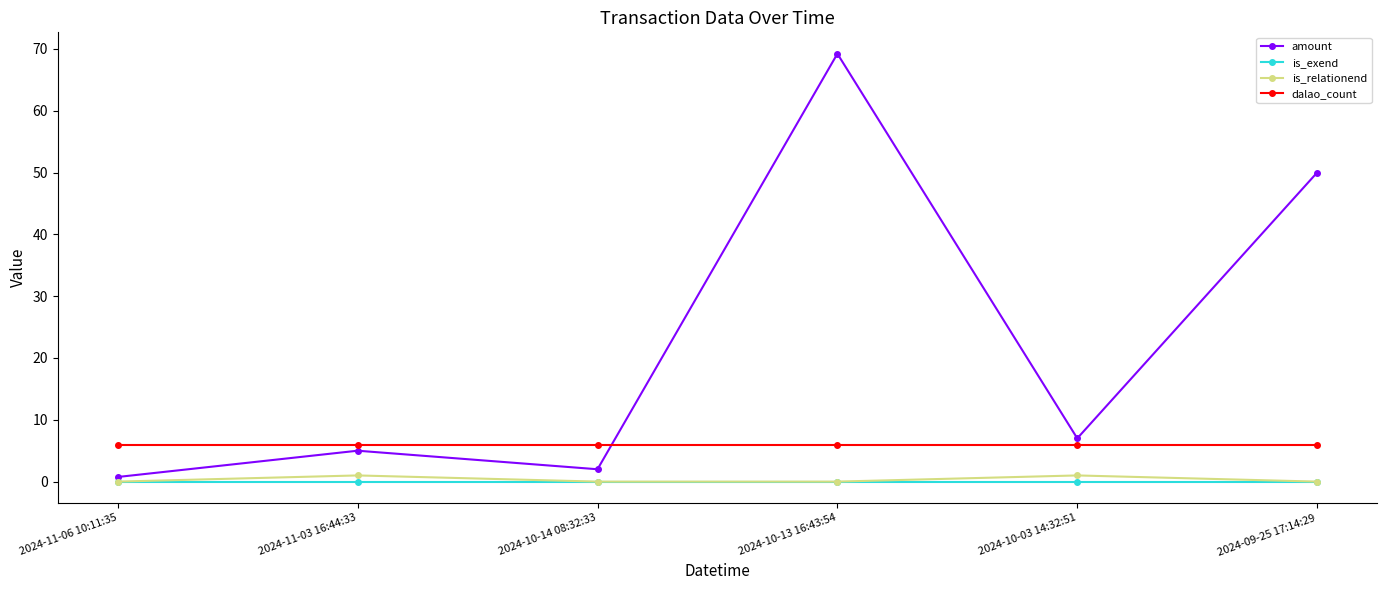

Rank the categories by amount value from highest to lowest.

2024-10-13 16:43:54, 2024-09-25 17:14:29, 2024-10-03 14:32:51, 2024-11-03 16:44:33, 2024-10-14 08:32:33, 2024-11-06 10:11:35